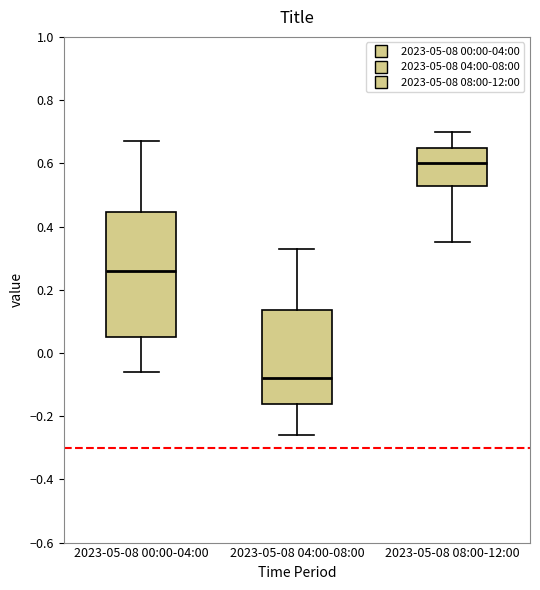

Reading left to right, transcribe this box plot: for each box, give where its median line is, the range the box spans, and where its two whiskers end, as read against the y-axis. The values are not printed on the chart, so give them approximately, as read against the axis.

2023-05-08 00:00-04:00: median 0.26, box 0.06 to 0.44, whiskers -0.06 to 0.68
2023-05-08 04:00-08:00: median -0.08, box -0.16 to 0.14, whiskers -0.26 to 0.34
2023-05-08 08:00-12:00: median 0.60, box 0.52 to 0.66, whiskers 0.36 to 0.70